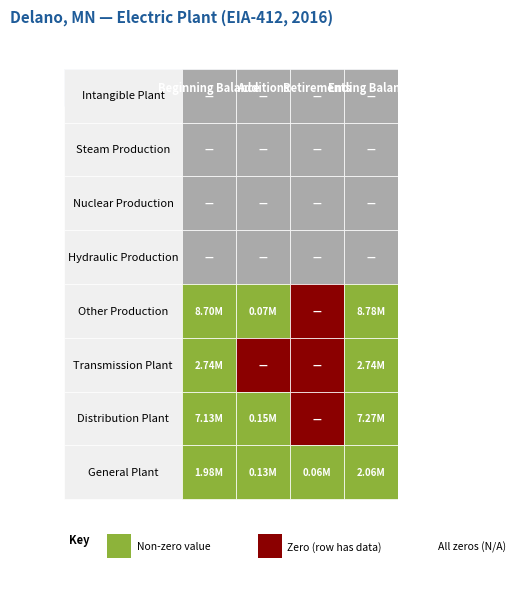

What is the total value across all series at 0?

20547455.5